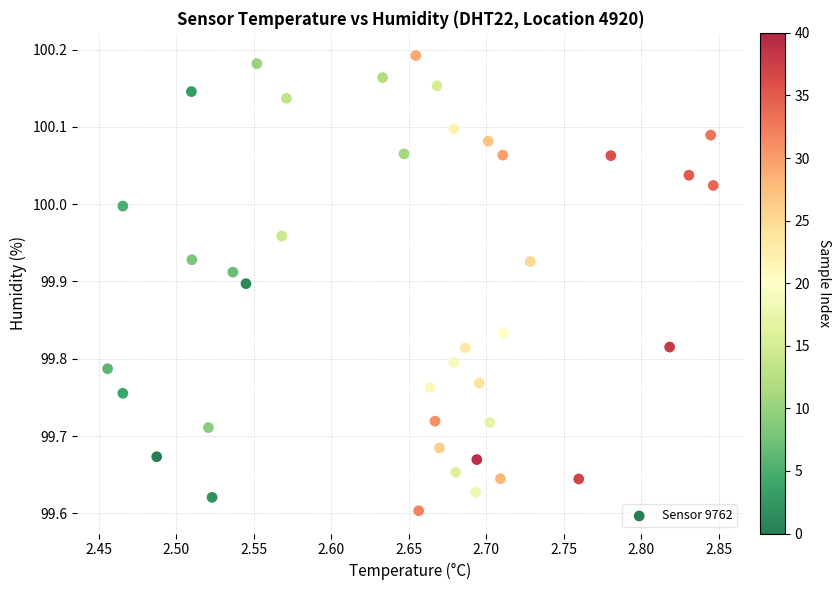

What is the range of X values (max minus min)?

0.4